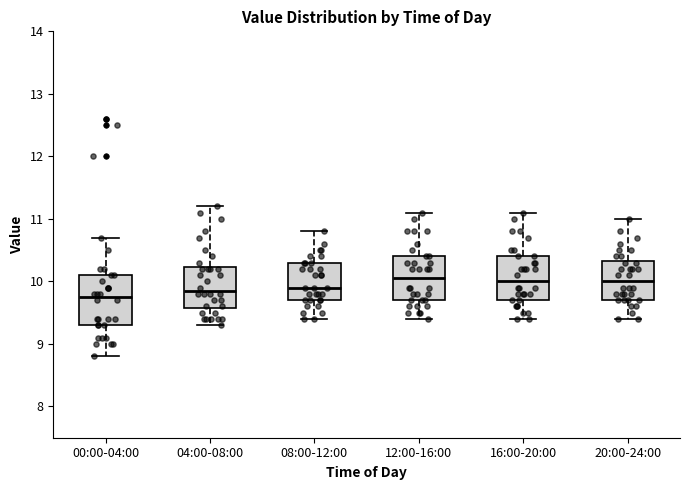

Reading left to right, read every box against the y-axis: the position of its median line, the range the box covers, and the ends of its whiskers. The values are not printed on the chart, so give them approximately, as read against the axis.

00:00-04:00: median 9.8, box 9.3 to 10.1, whiskers 8.8 to 10.7
04:00-08:00: median 9.9, box 9.6 to 10.2, whiskers 9.3 to 11.2
08:00-12:00: median 9.9, box 9.7 to 10.3, whiskers 9.4 to 10.8
12:00-16:00: median 10.1, box 9.7 to 10.4, whiskers 9.4 to 11.1
16:00-20:00: median 10.0, box 9.7 to 10.4, whiskers 9.4 to 11.1
20:00-24:00: median 10.0, box 9.7 to 10.3, whiskers 9.4 to 11.0